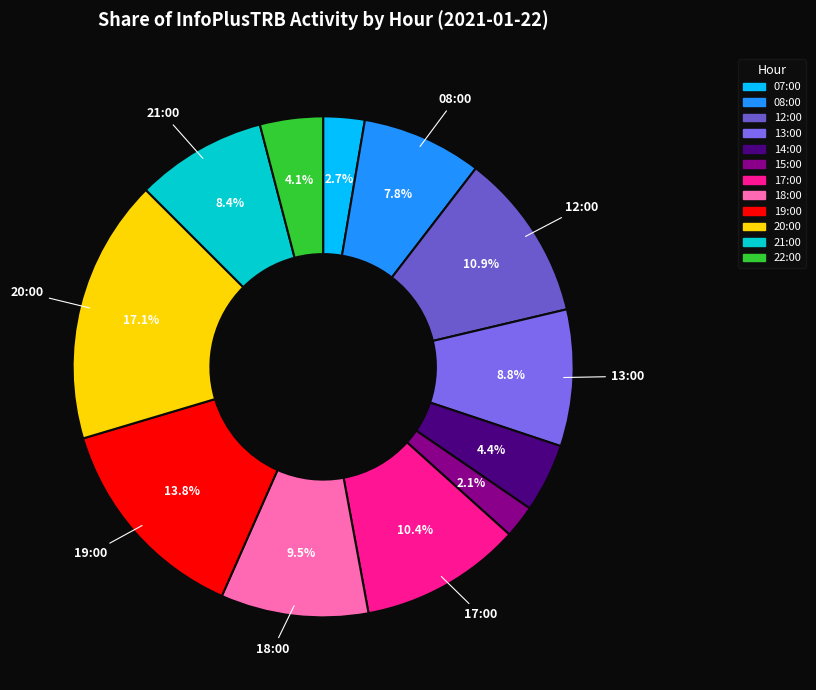

To the nearest percent, what is the difference between the largest and smallest slice percentages?

15%